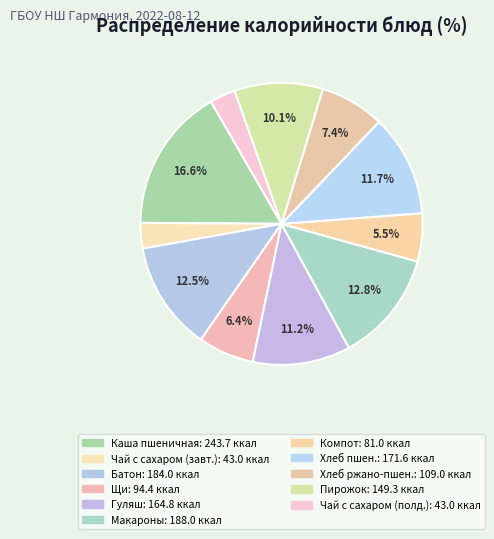

Rank the categories by value from highest to lowest.

Каша пшеничная молочная жидкая, Макаронные изделия отварные, Батон, Хлеб пшеничный, Гуляш из говядины, Пирожок, Хлеб ржано-пшеничный, Щи на мясокостном бульоне, Компот, Чай с сахаром (завтрак), Чай с сахаром (полдник)